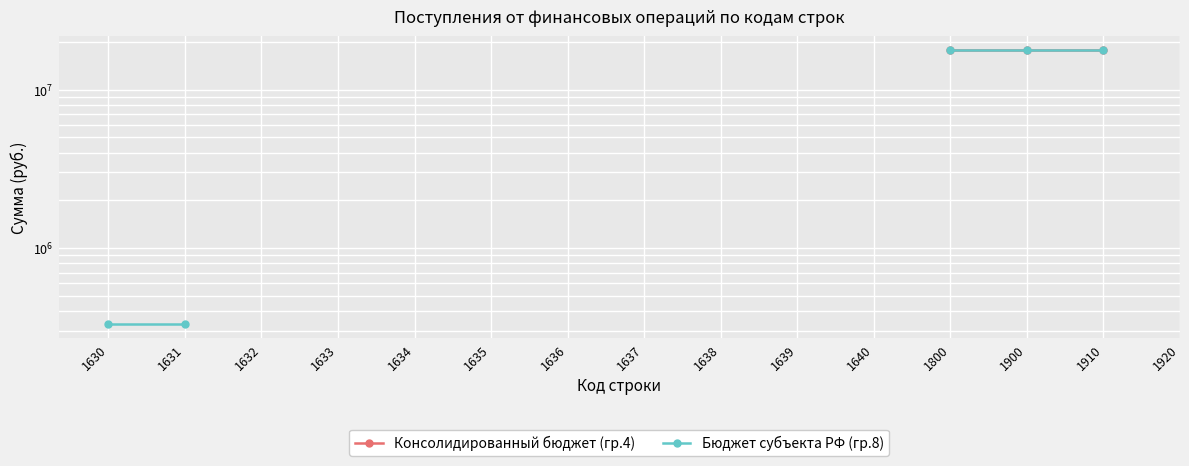

What is the lowest value of the Бюджет субъекта РФ (гр.8) series?

330000.0